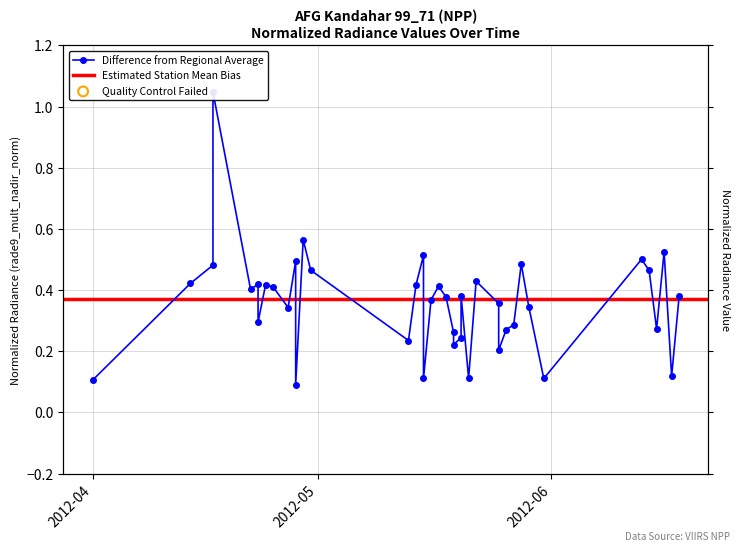

Which has a higher value, 2012-04-24 or 2012-05-25?

2012-04-24